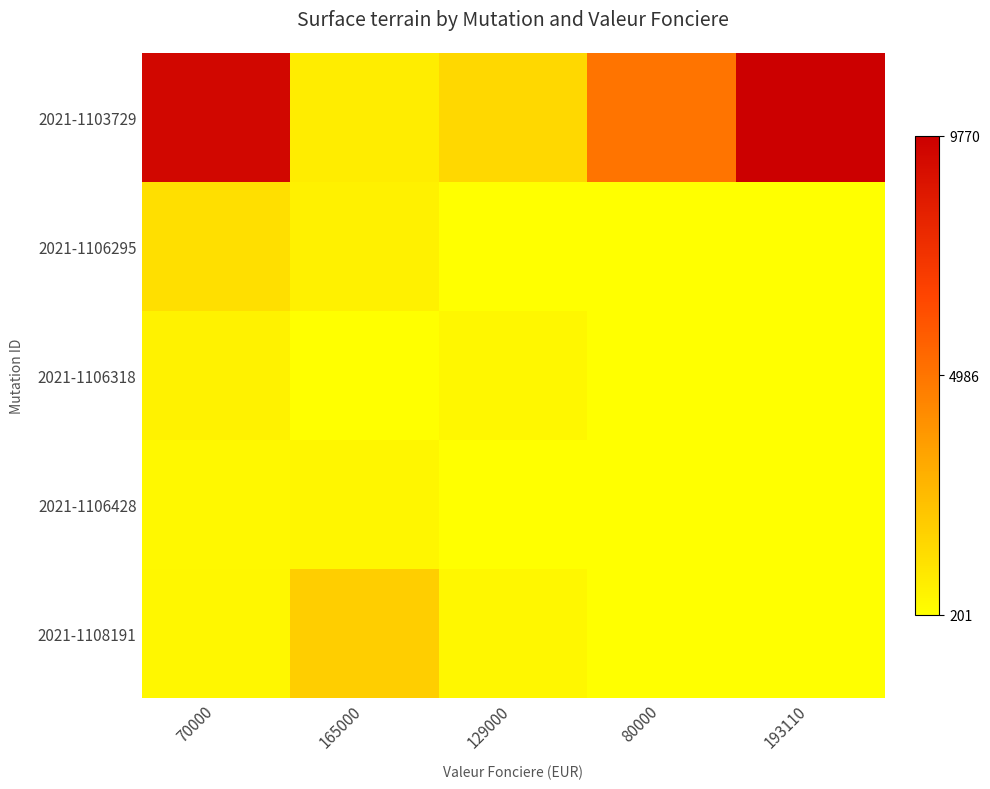

Reading left to right, list all the values displayed in this chart.

2021-1103729: 70000=9430	165000=870	129000=1550	80000=5000	193110=9770
2021-1106295: 70000=1330	165000=721	129000=201	80000=201	193110=201
2021-1106318: 70000=679	165000=201	129000=469	80000=201	193110=201
2021-1106428: 70000=453	165000=517	129000=201	80000=201	193110=201
2021-1108191: 70000=485	165000=1948	129000=500	80000=201	193110=201